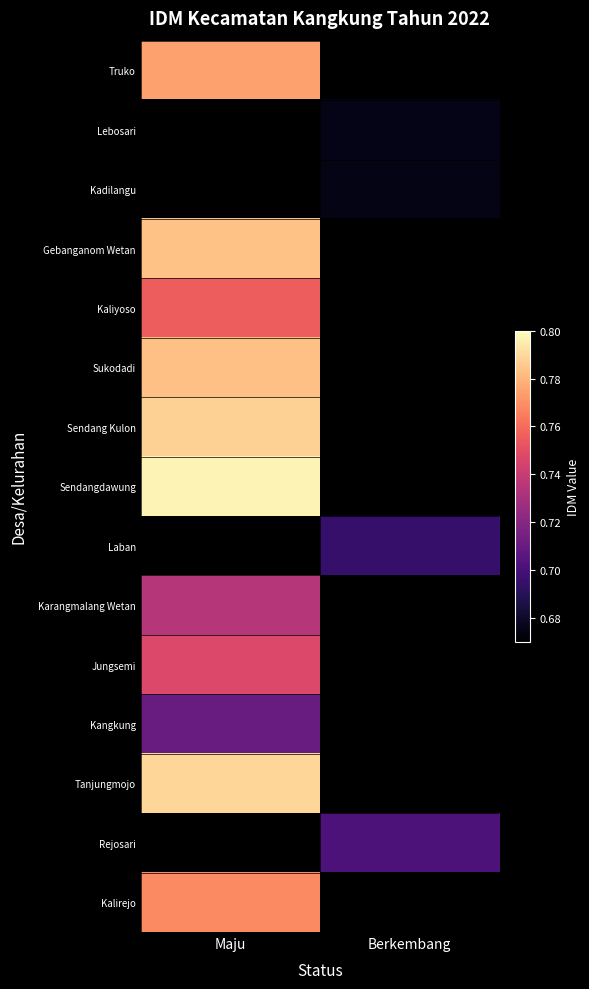

Which label corresponds to the smallest value in the chart?

Berkembang